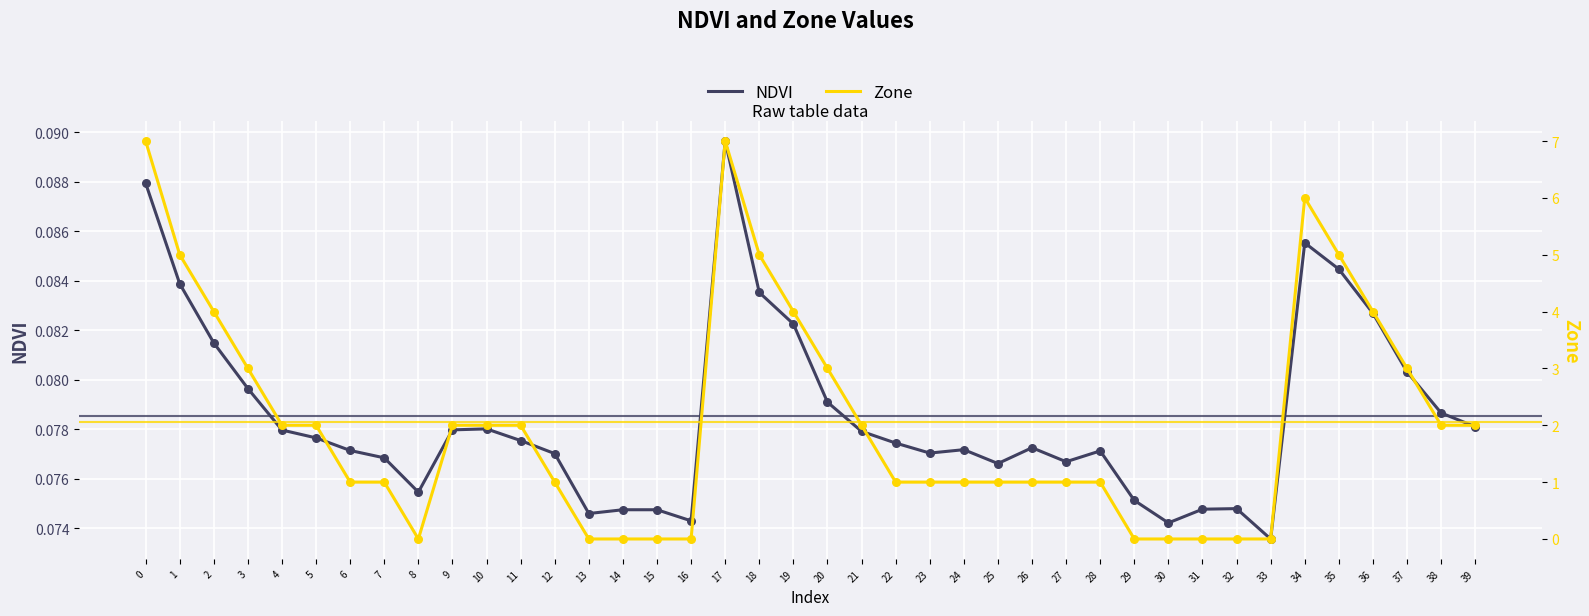

Is the value of Zone at 1 greater than the value of NDVI at 31?

Yes